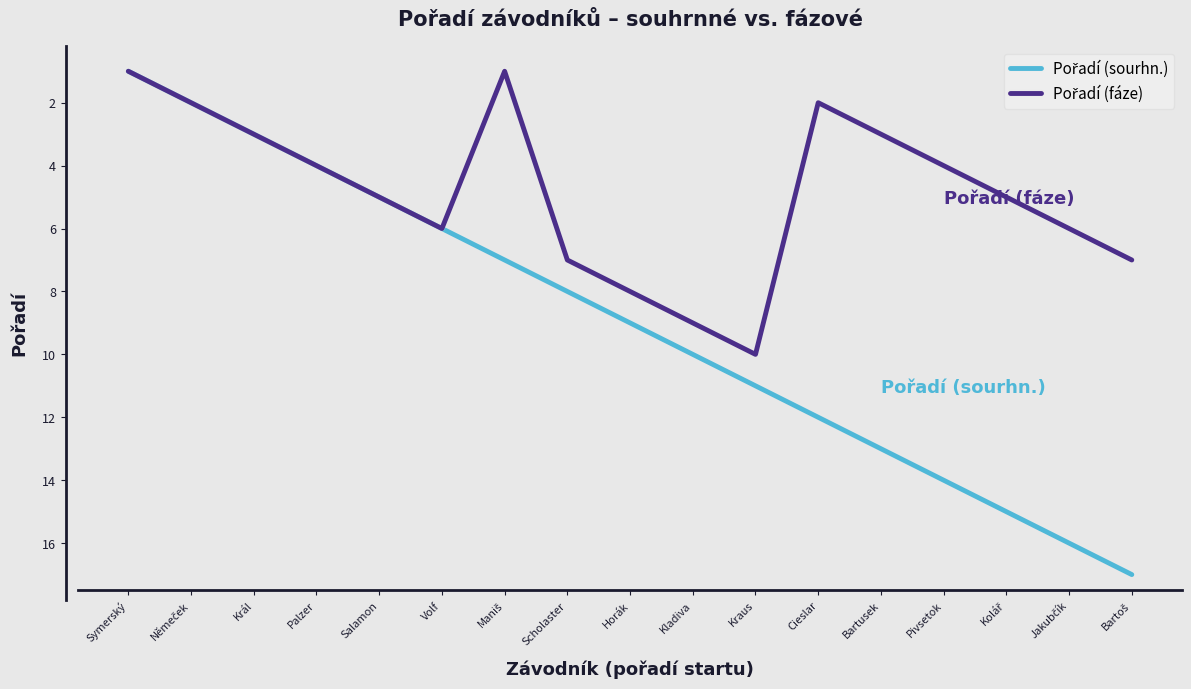

What is the maximum value shown in the chart?

17